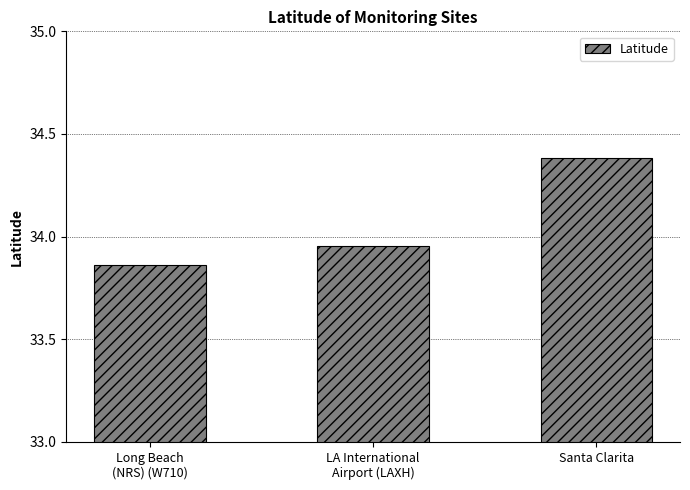

At which category does the chart reach its minimum across all series?

Long Beach
(NRS) (W710)